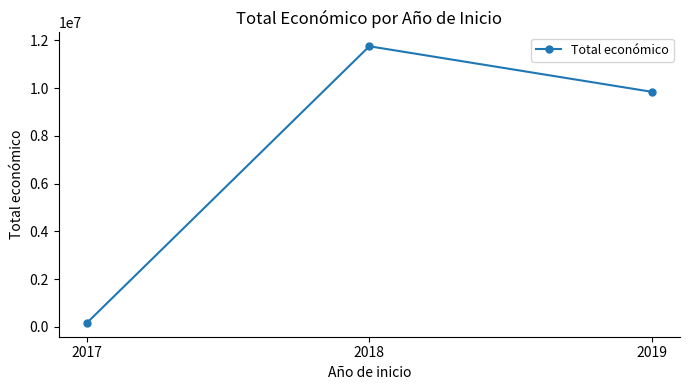

What is the ratio of the value at 2019 to the value at 2018?

0.8